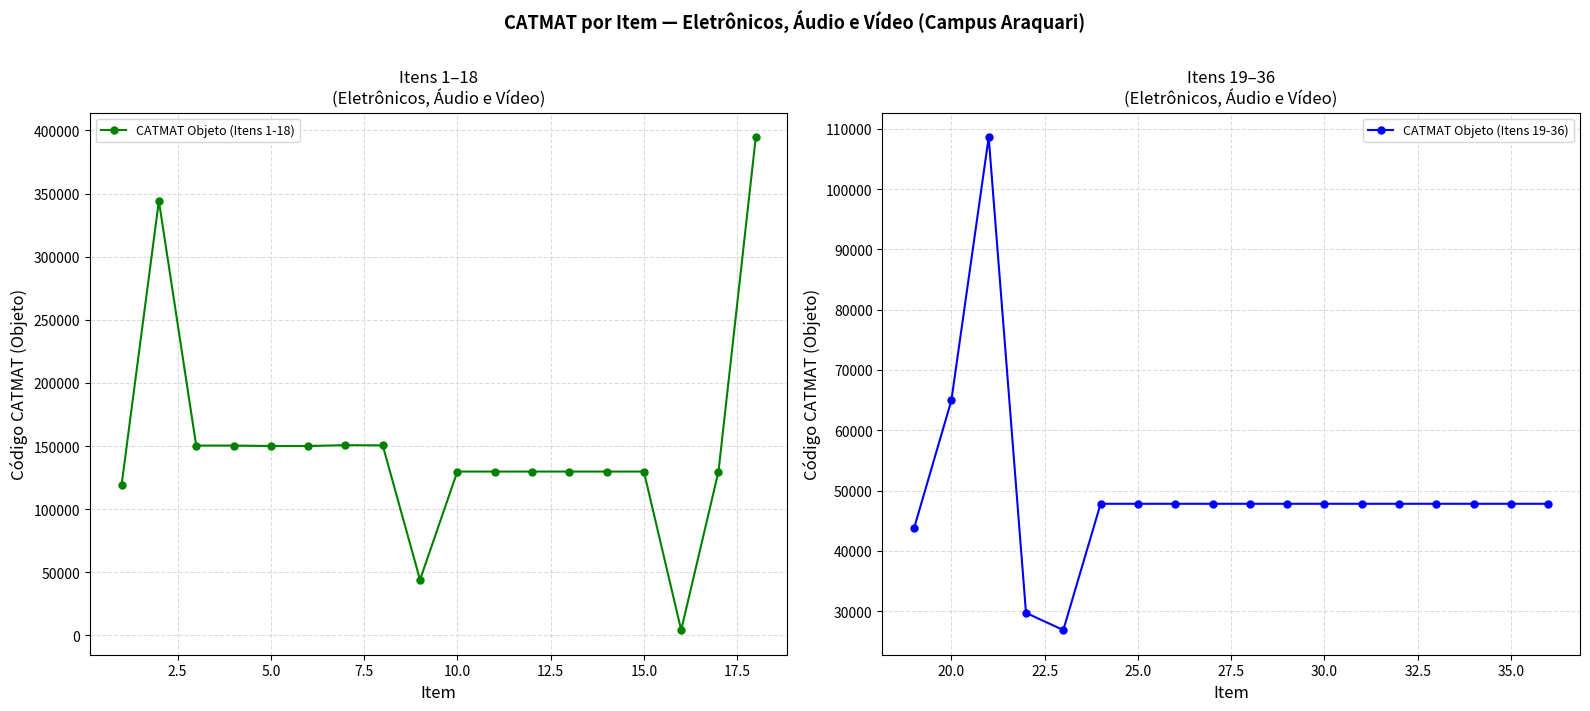

What is the highest value of the CATMAT Objeto (Itens 19-36) series?

108596